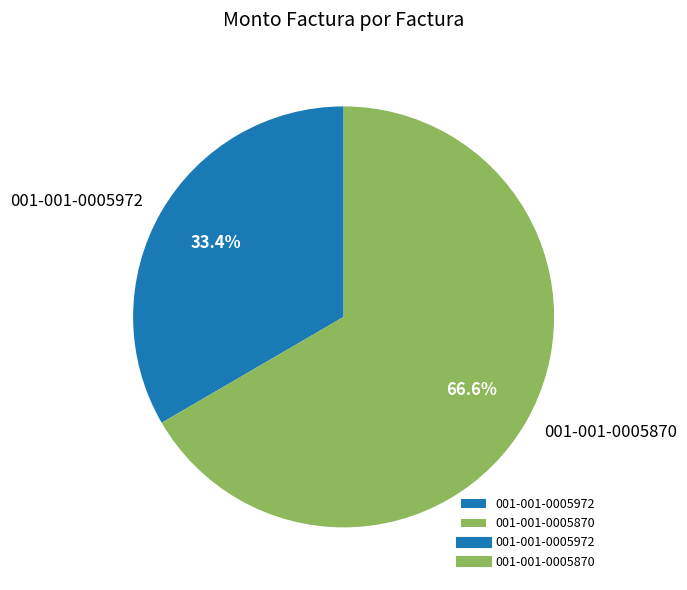

True or false: 001-001-0005972 accounts for 33% of the total.

True